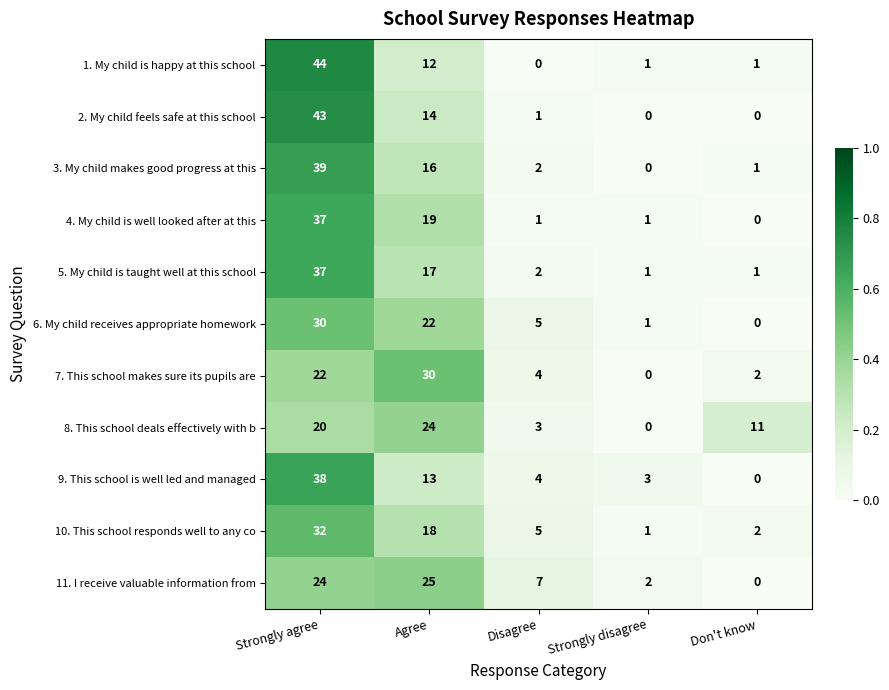

What is the difference between the 8. This school deals effectively with b values at Don't know and Strongly agree?

9